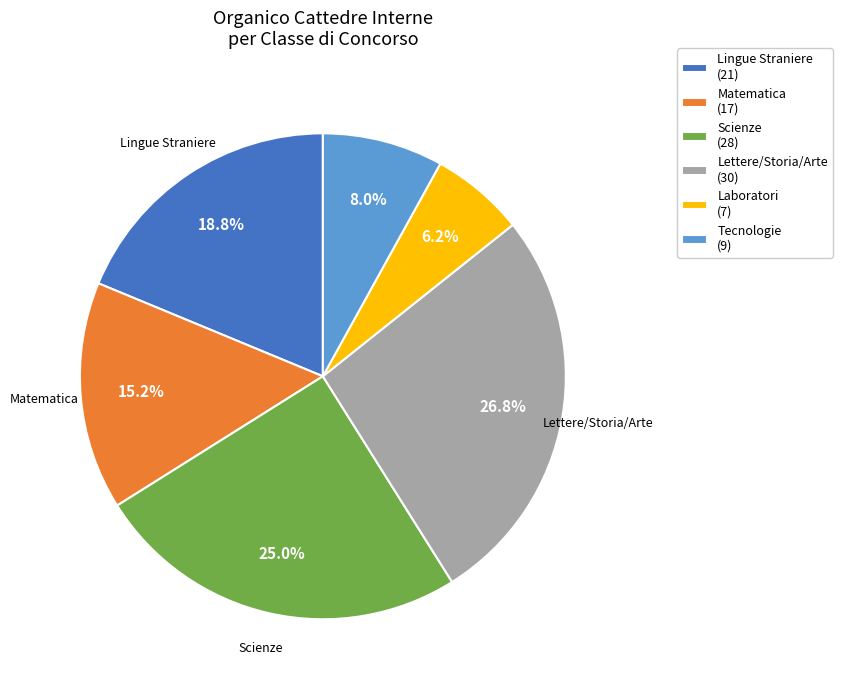

Is there a majority slice in this chart?

No